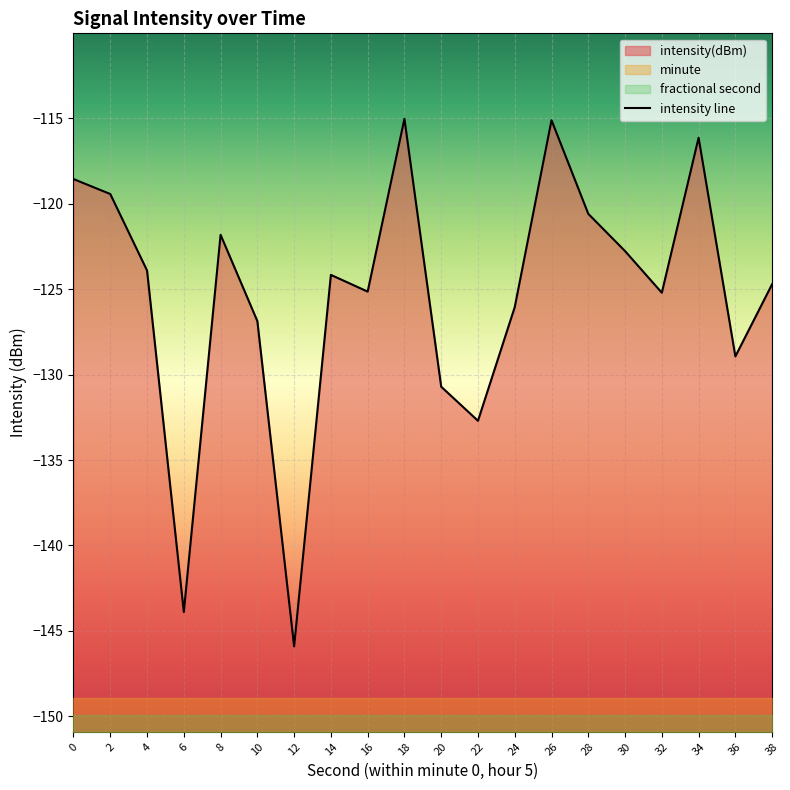

What is the change in value from 4 to 28?

+3.3